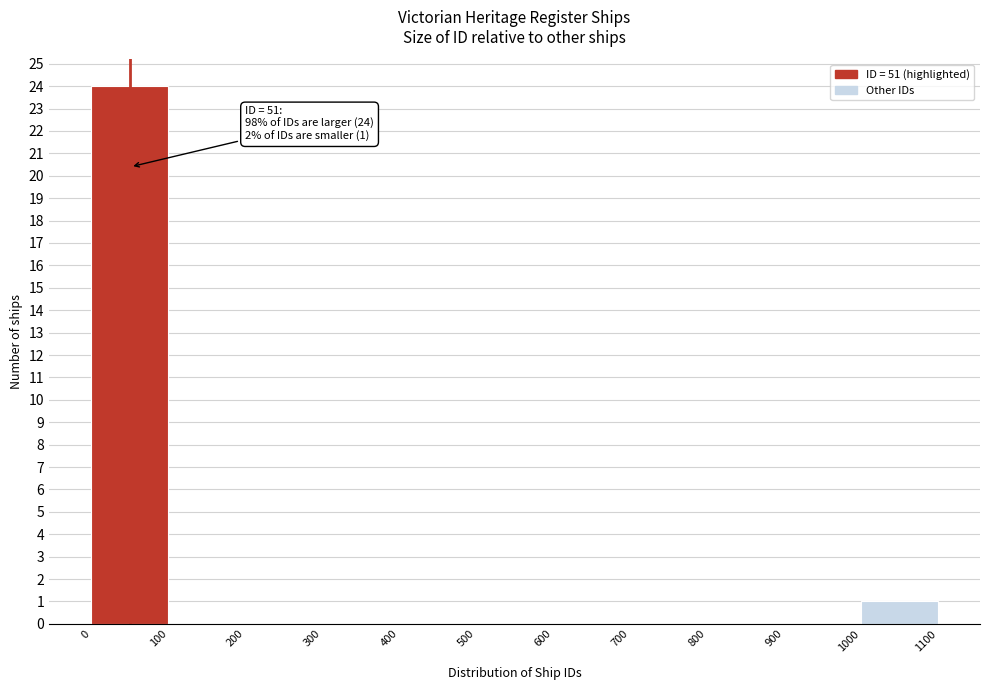

Over which range of the x-axis is the bar tallest?

0 to 100